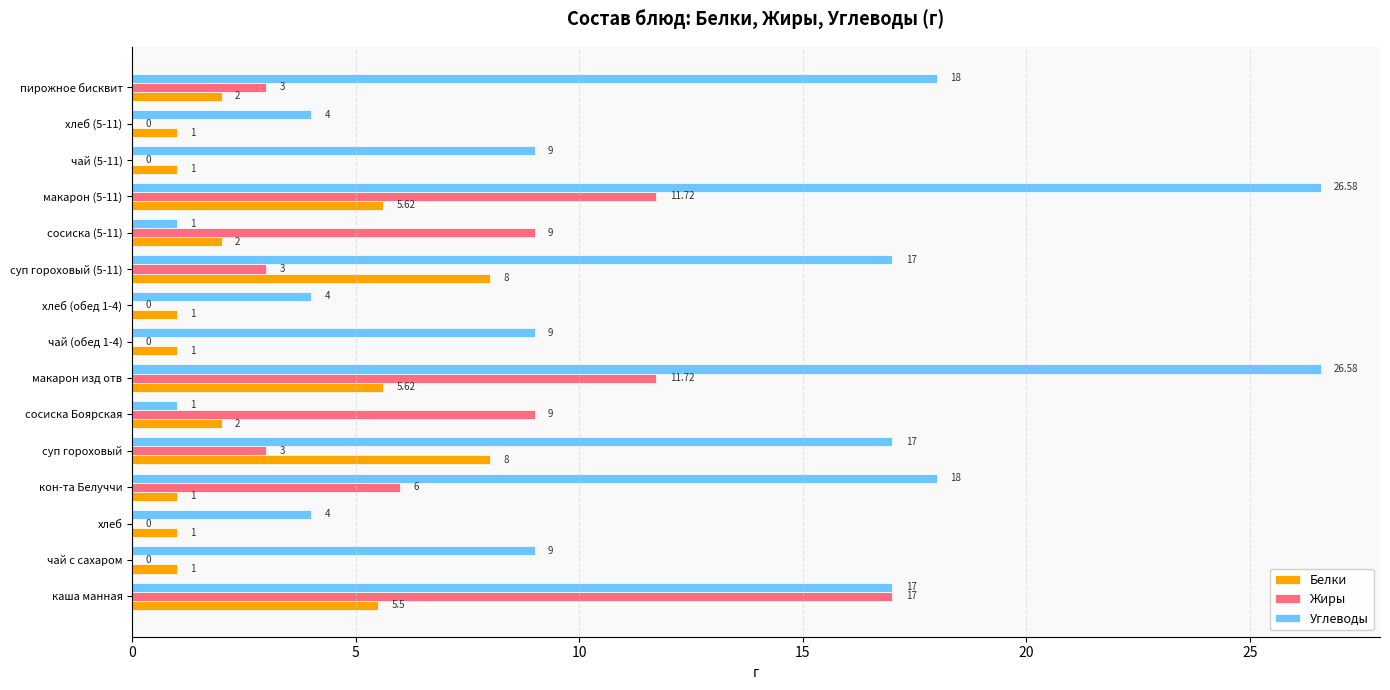

Is the value of Белки at суп гороховый (5-11) greater than the value of Углеводы at макарон изд отв?

No